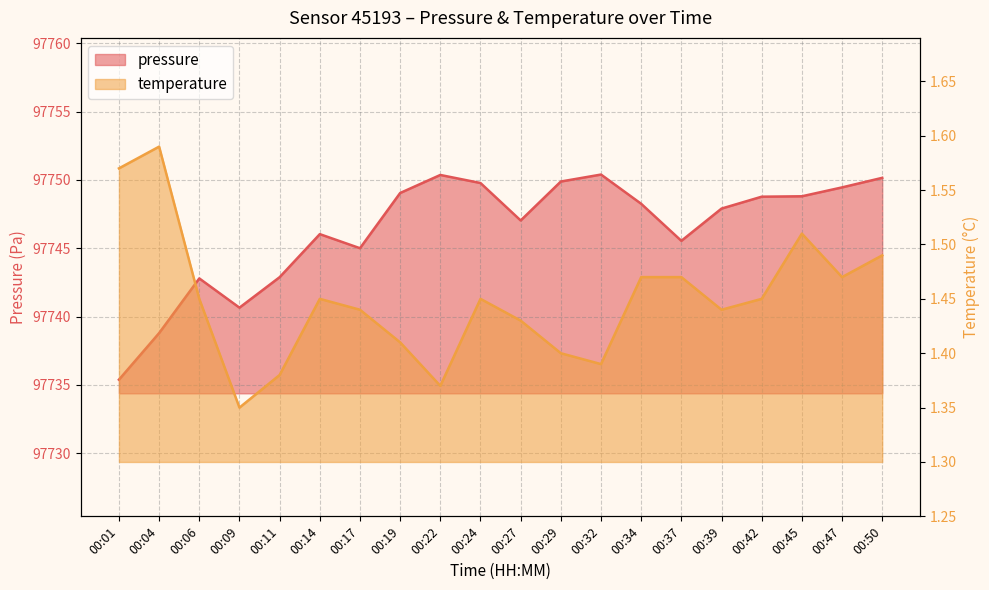

Which series has the widest spread of values?

pressure